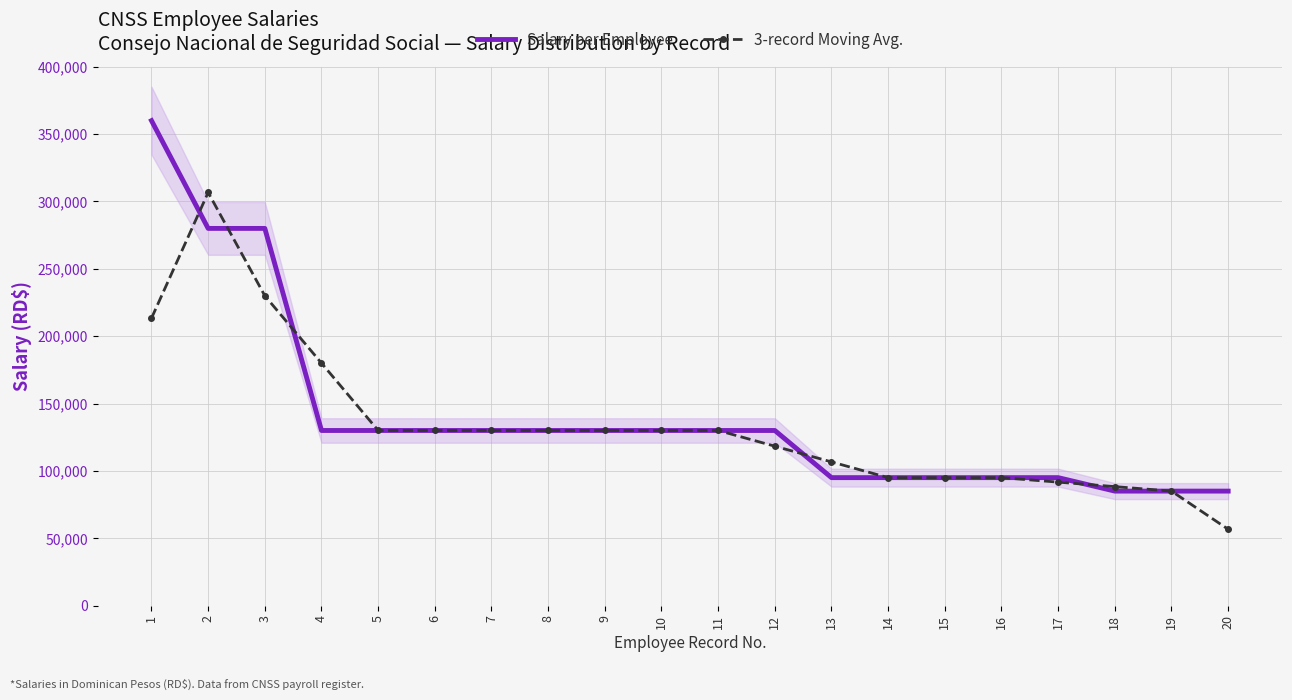

List the series in order of their peak value, highest first.

Salary per Employee, 3-record Moving Avg.